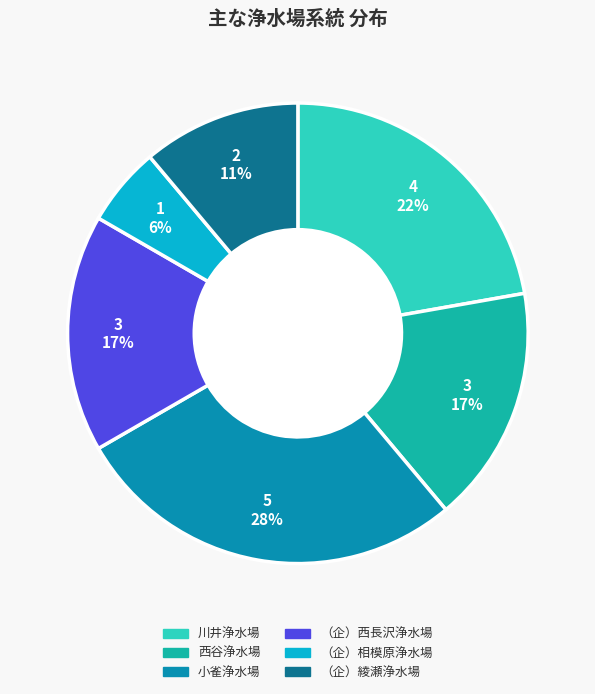

What is the largest slice in the pie chart?

小雀浄水場